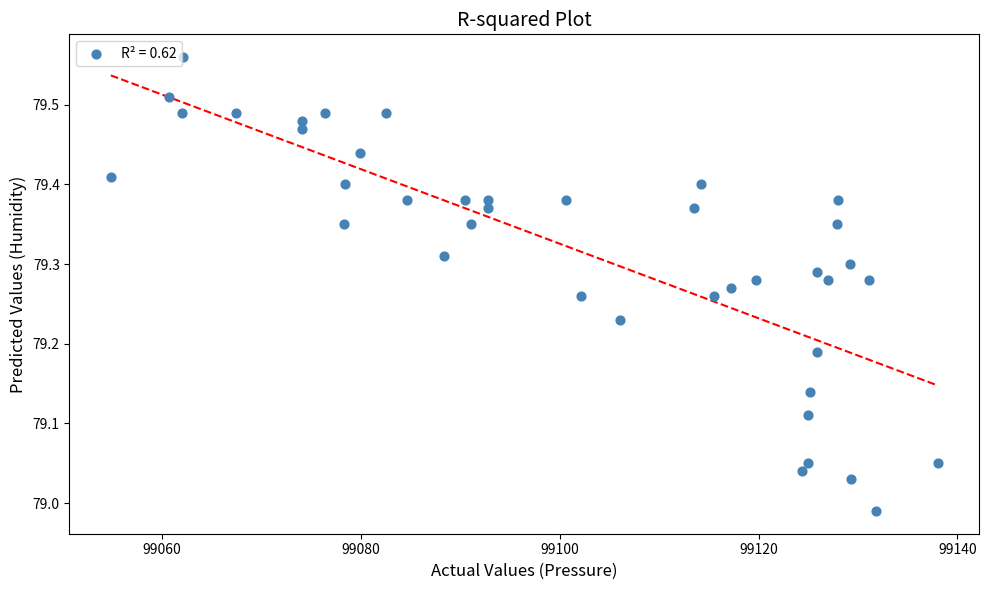

What is the range of X values (max minus min)?

83.2